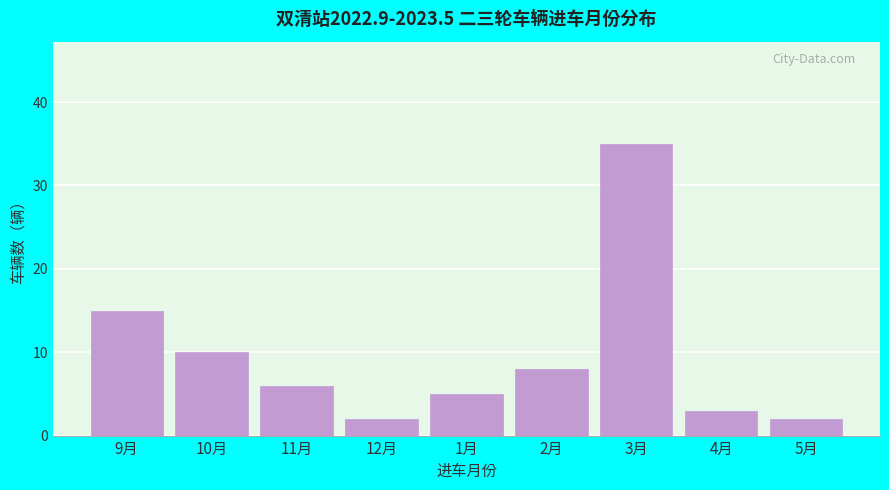

Reading right to left, transcribe all the data shown in this chart.

5月=2	4月=3	3月=35	2月=8	1月=5	12月=2	11月=6	10月=10	9月=15